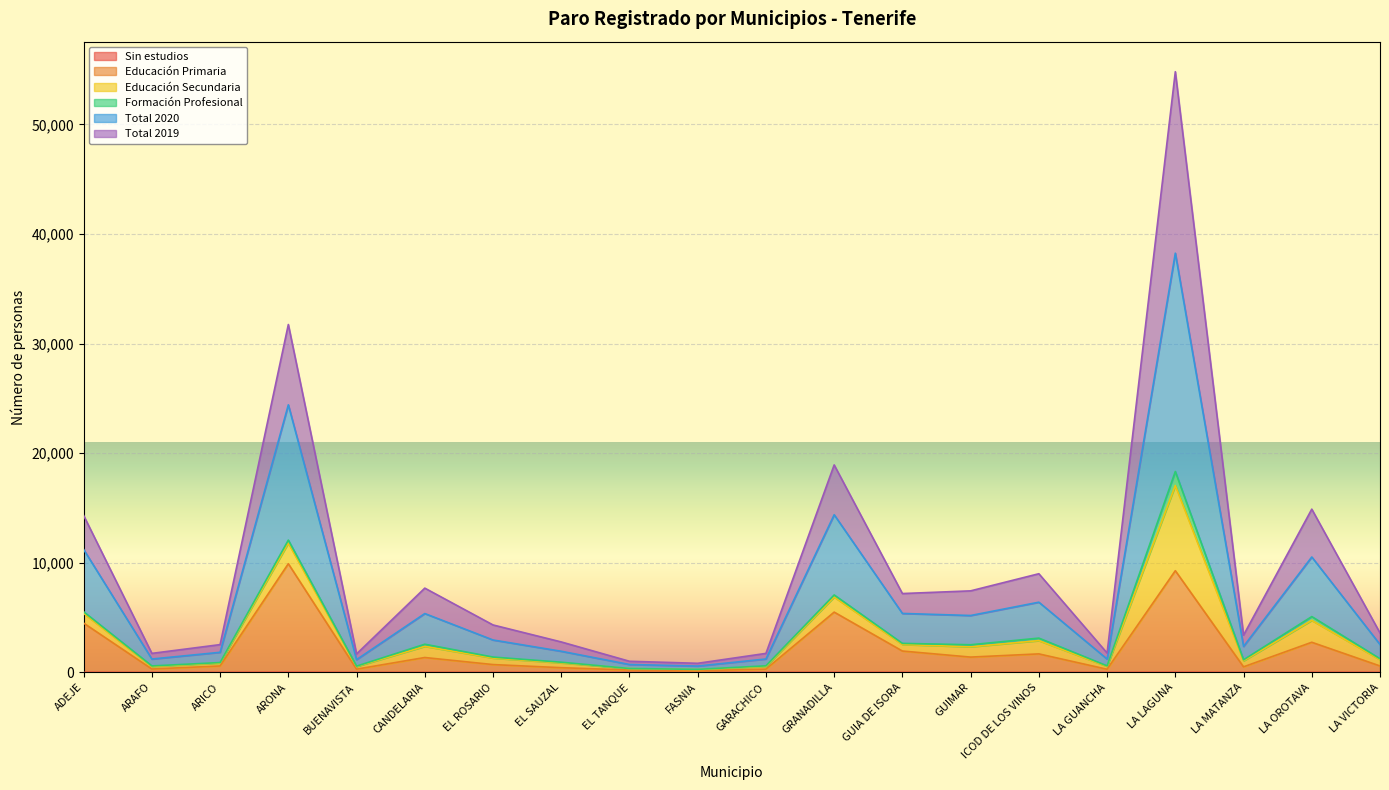

What is the value of the Total 2019 point at the 5th from the left?

1685